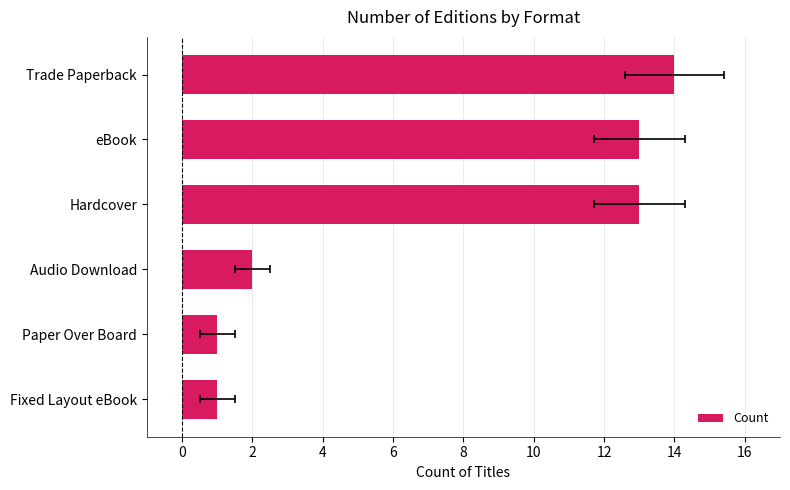

Reading right to left, what are all the values shown in this chart?

14	13	13	2	1	1